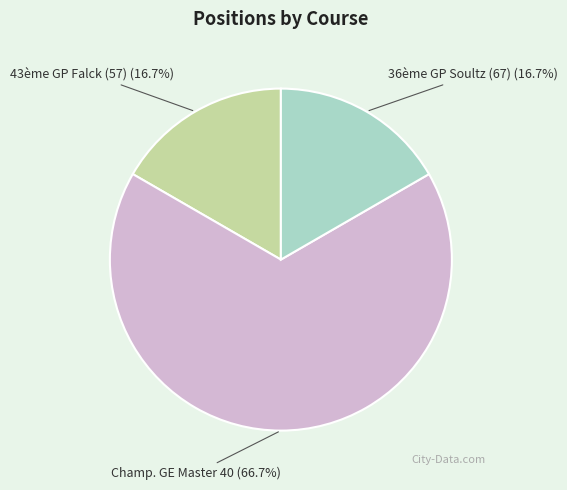

Between 43ème GP Falck (57) and Champ. GE Master 40, which is larger?

Champ. GE Master 40